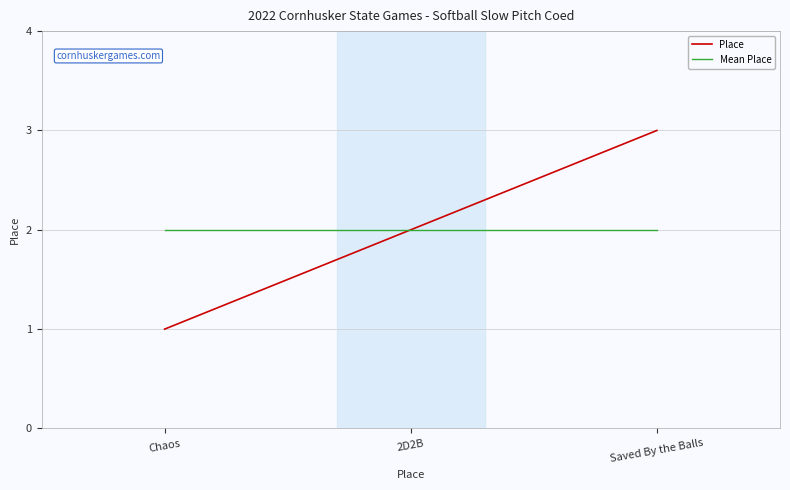

What position from the left is 2D2B?

2